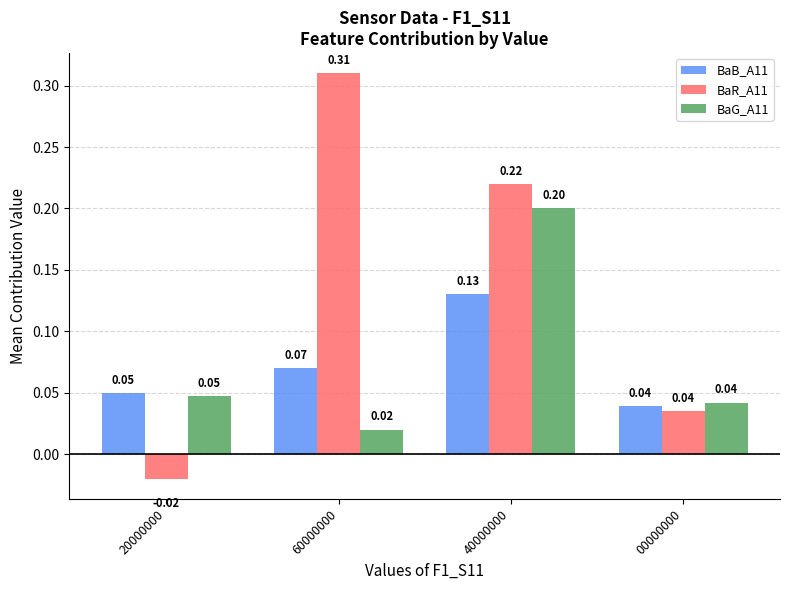

How many bars are there in total?

12